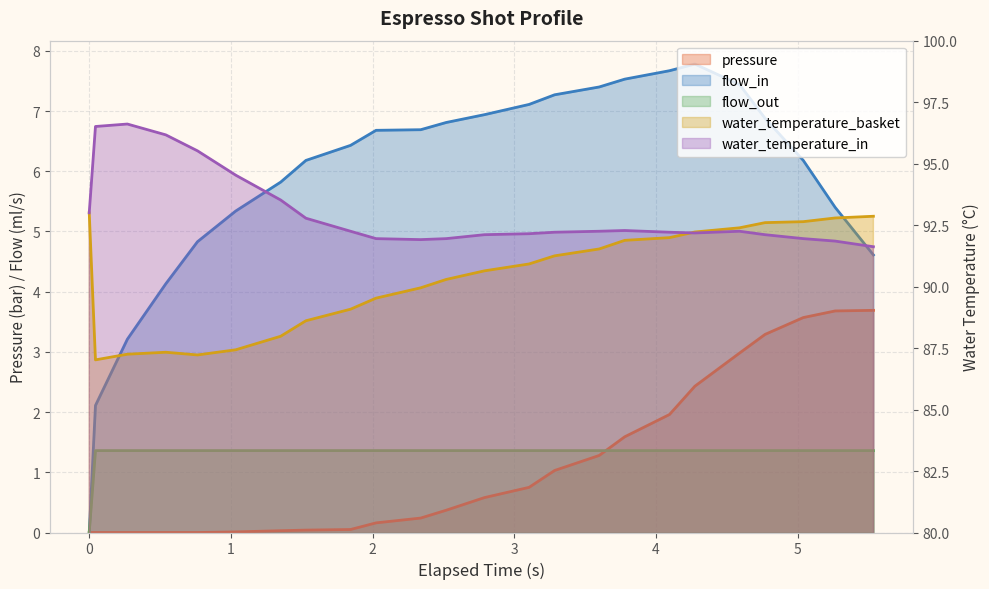

What is the minimum value for water_temperature_in?

91.6